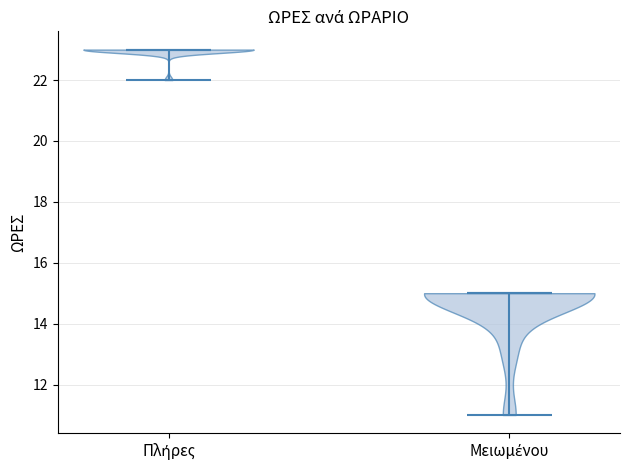

Reading left to right, read every violin against the y-axis: where its median line is, and the lowest and highest points it reaches. The values are not printed on the chart, so give them approximately, as read against the axis.

Πλήρες: median line 23, lowest point 22, highest point 23
Μειωμένου: median line 15, lowest point 11, highest point 15